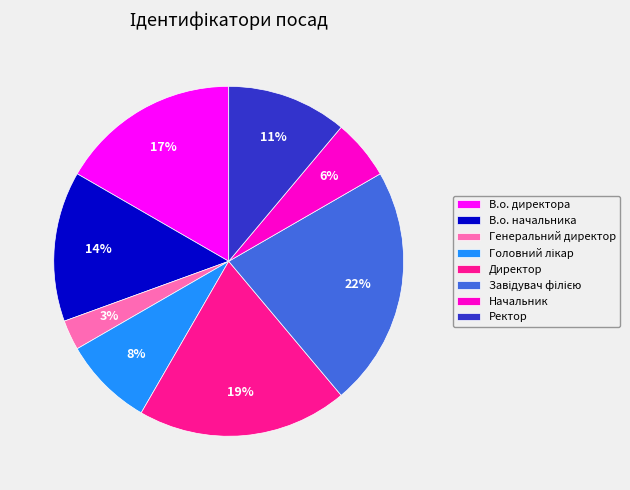

Which category has the smallest portion of the pie?

Генеральний директор